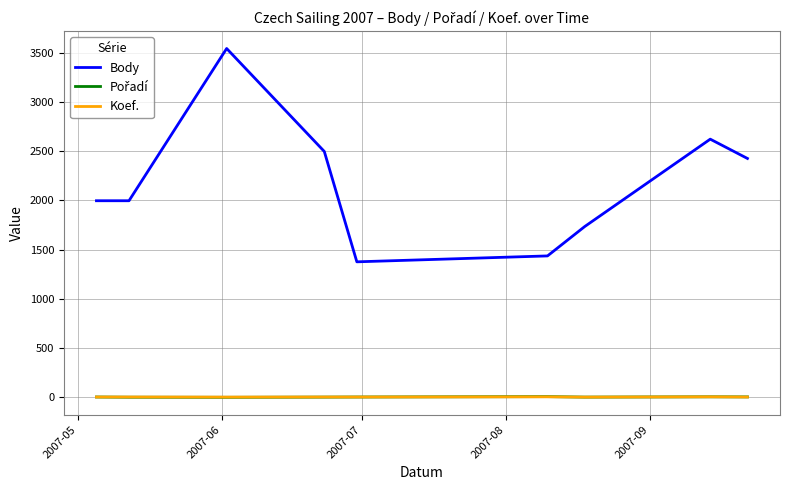

True or false: Body and Koef. intersect in this chart.

False